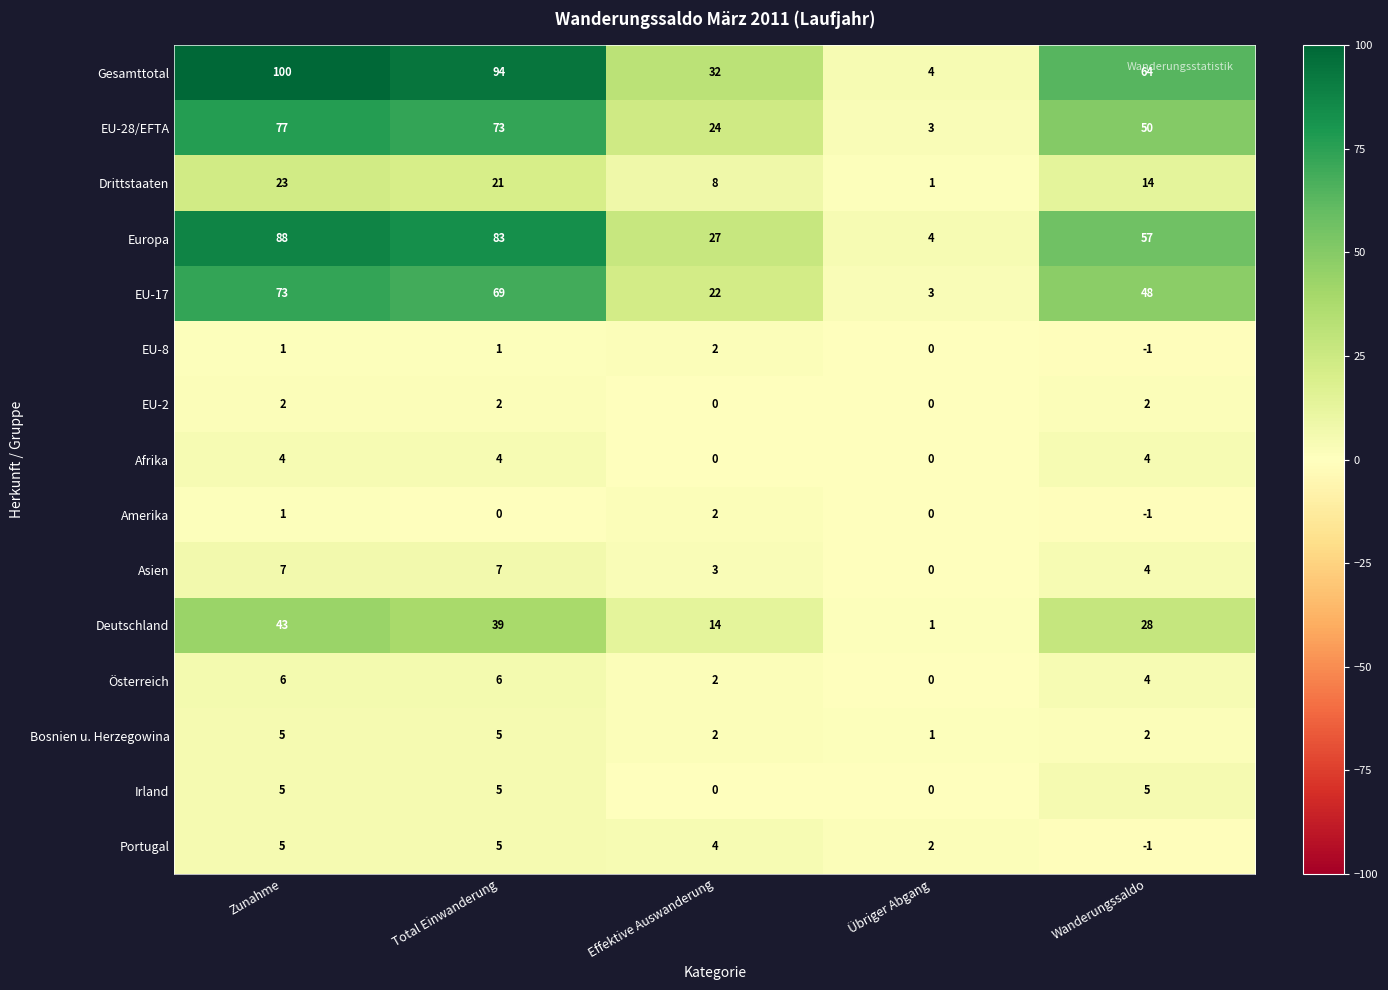

What is the maximum value shown in the chart?

100